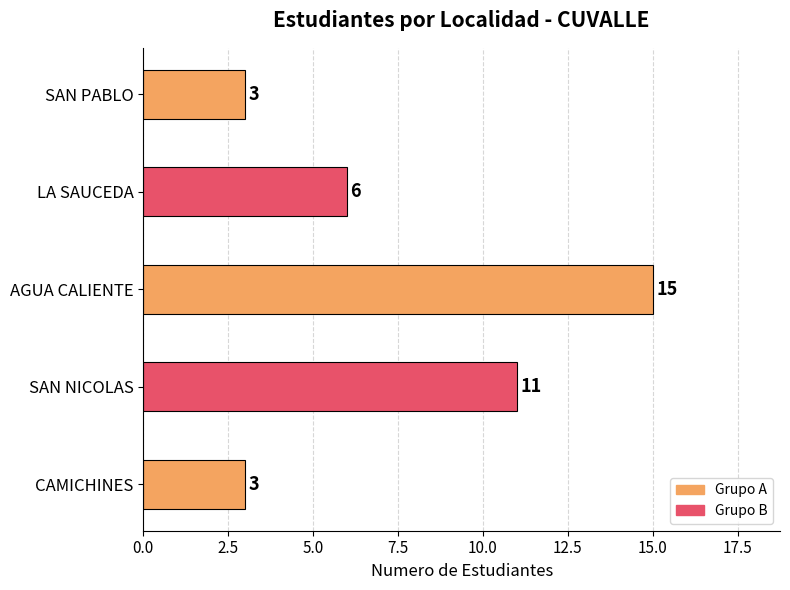

Reading bottom to top, transcribe all the data shown in this chart.

CAMICHINES=3	SAN NICOLAS=11	AGUA CALIENTE=15	LA SAUCEDA=6	SAN PABLO=3